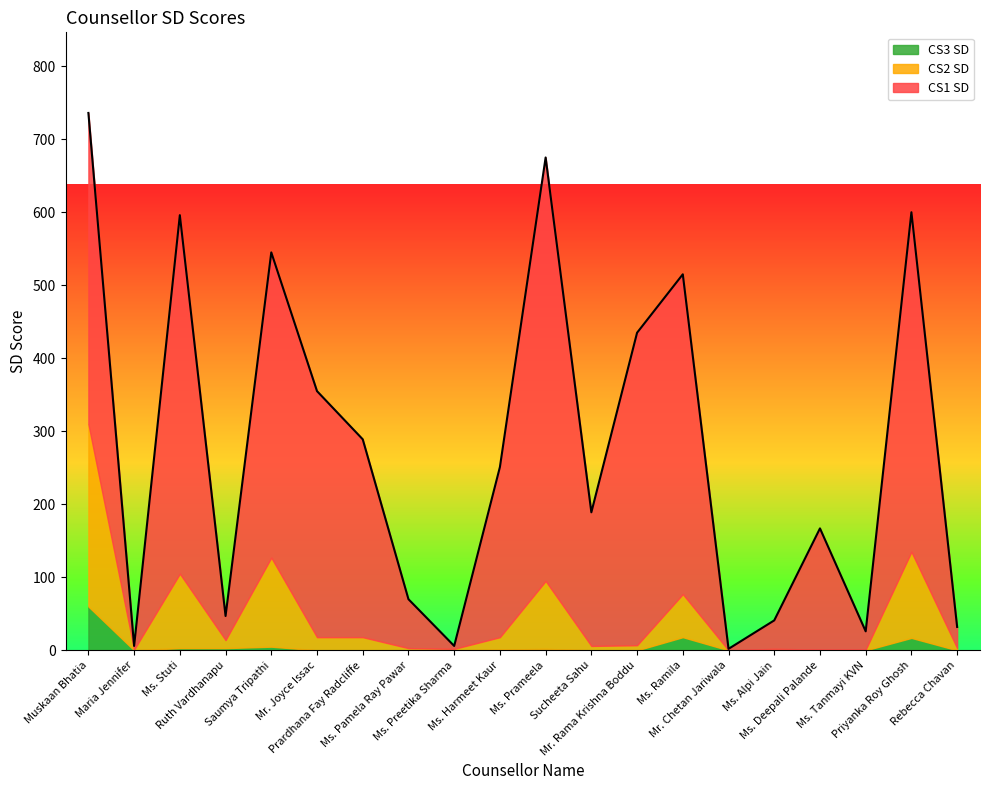

What is the average value of the CS2 SD series?

42